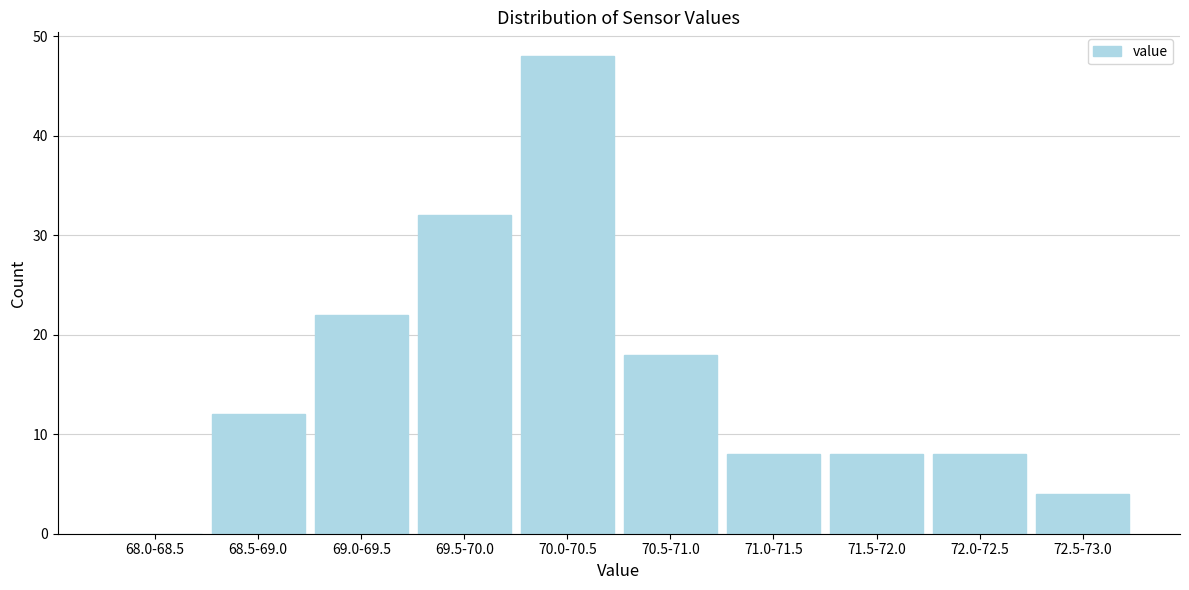

Reading left to right, list all the values displayed in this chart.

68.0-68.5=0	68.5-69.0=12	69.0-69.5=22	69.5-70.0=32	70.0-70.5=48	70.5-71.0=18	71.0-71.5=8	71.5-72.0=8	72.0-72.5=8	72.5-73.0=4